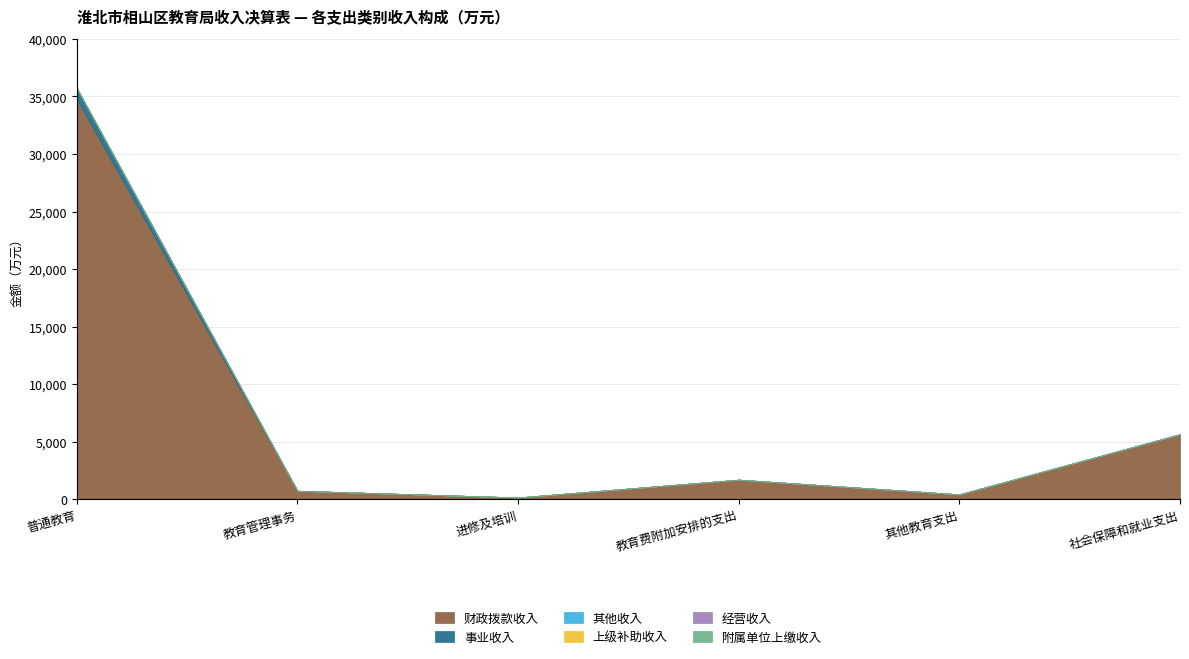

Between 普通教育 and 进修及培训, which series saw the biggest shift?

财政拨款收入